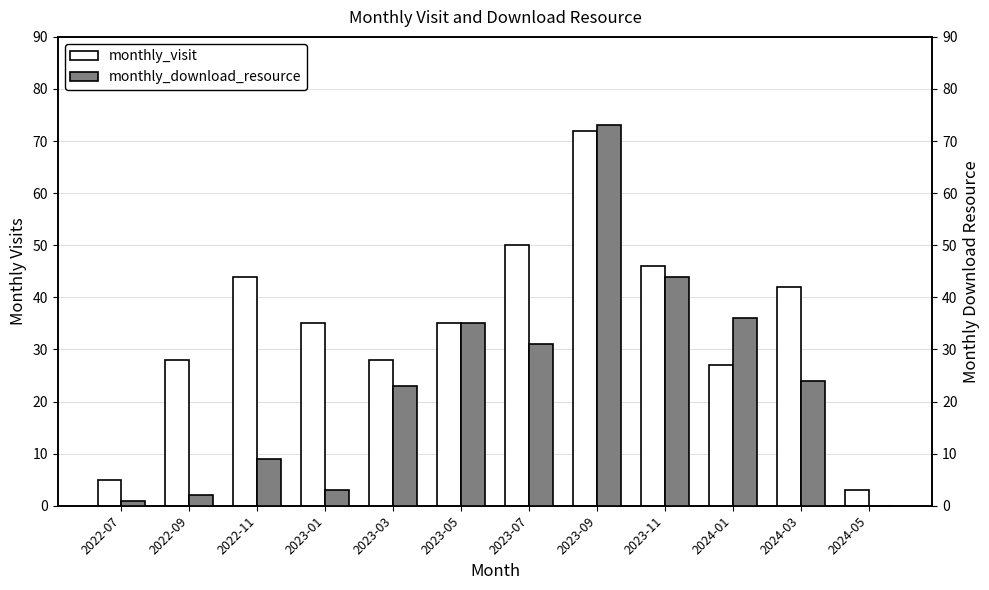

Count the number of data series in this chart.

2